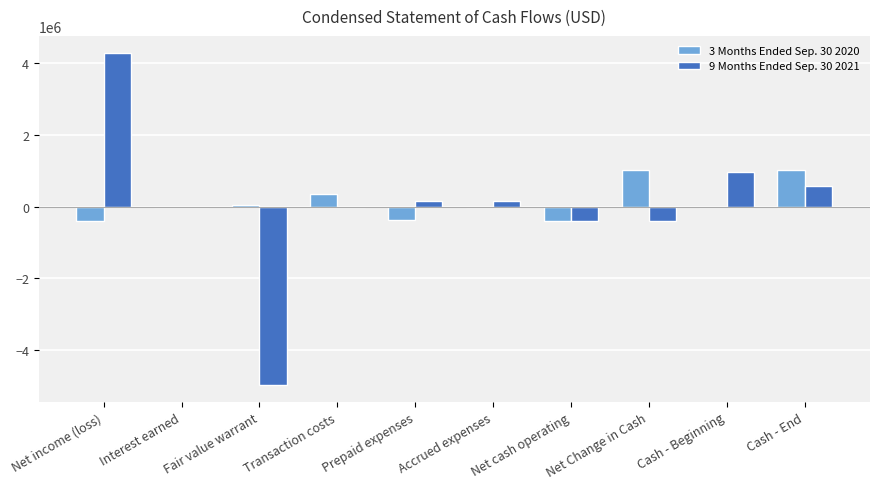

What is the greatest value displayed?

4288586